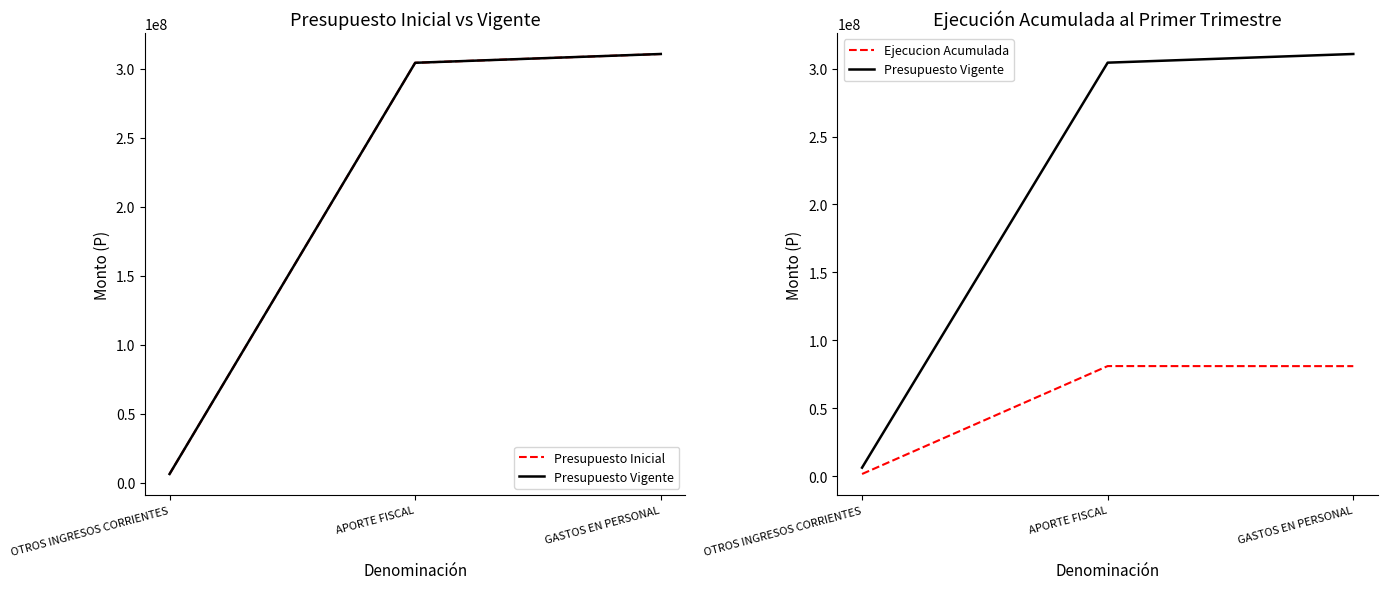

List the labels in order of Ejecucion Acumulada value, largest first.

APORTE FISCAL, GASTOS EN PERSONAL, OTROS INGRESOS CORRIENTES